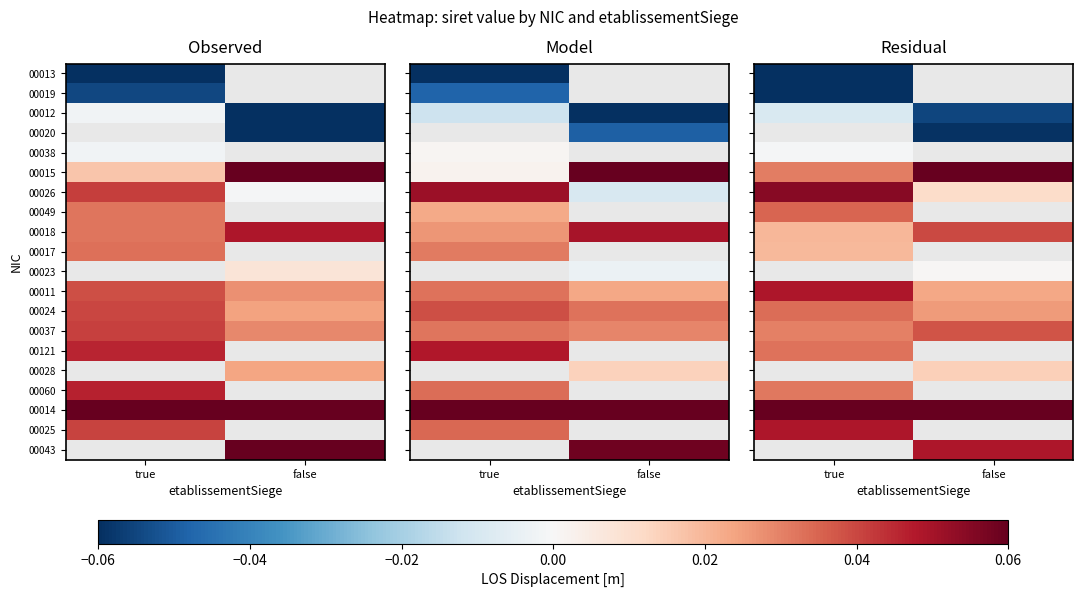

How many negative values does the 00013 series have?

1